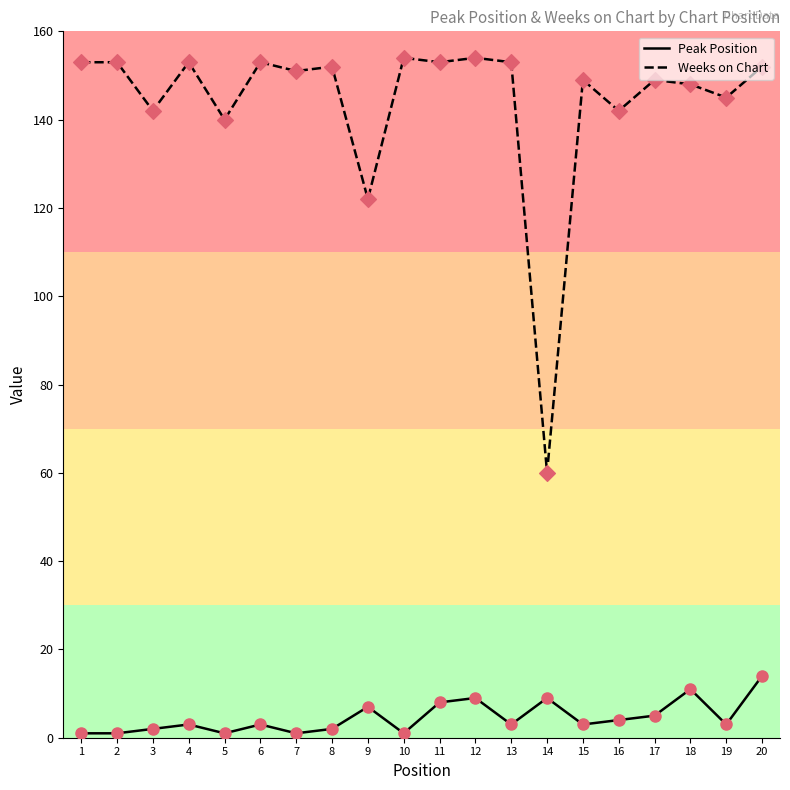

Is the value of Weeks on Chart at 10 greater than the value of Peak Position at 14?

Yes